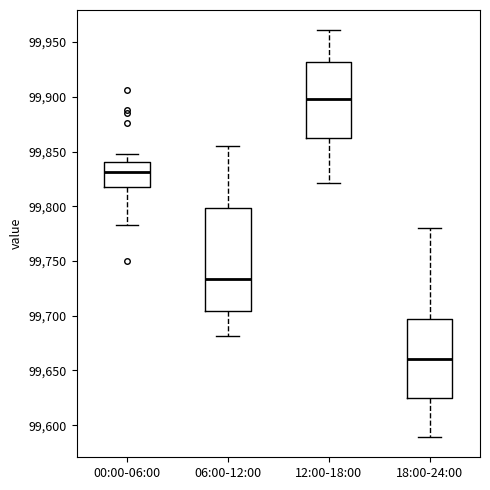

Which box's median line is the lowest?

18:00-24:00